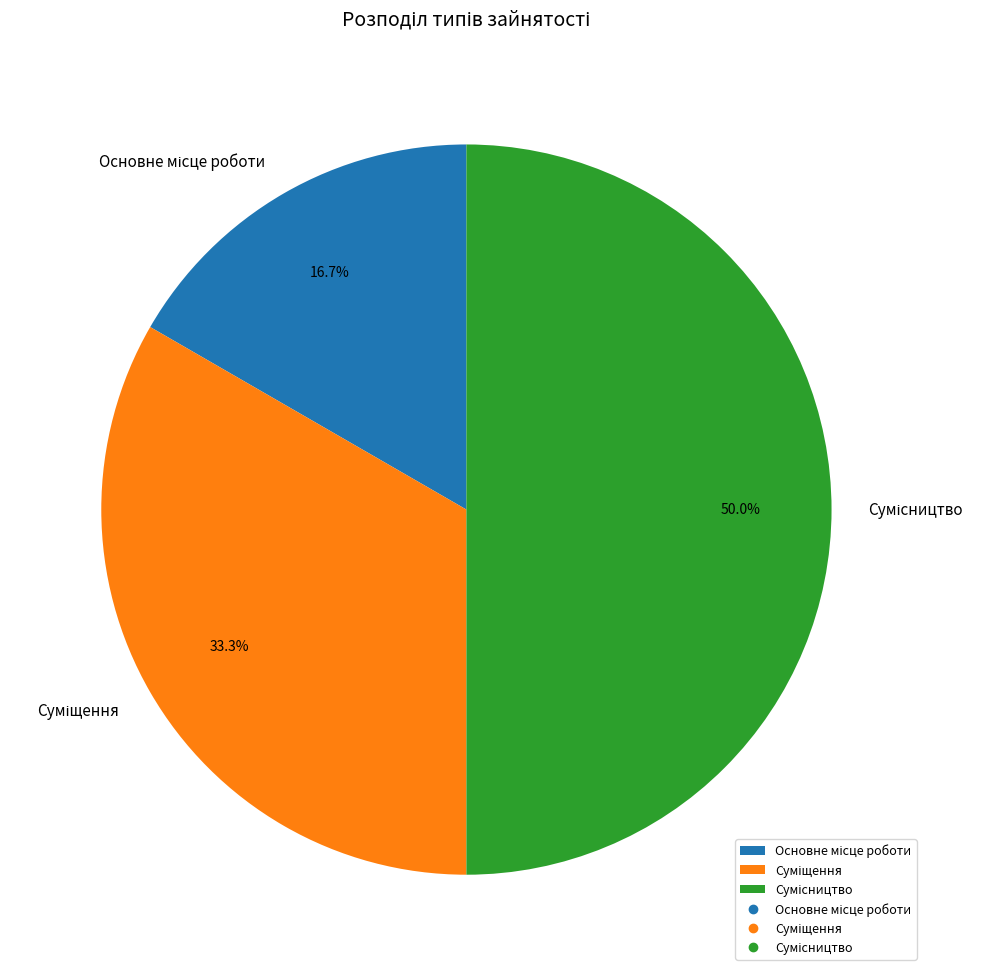

Does any single category account for the majority?

No